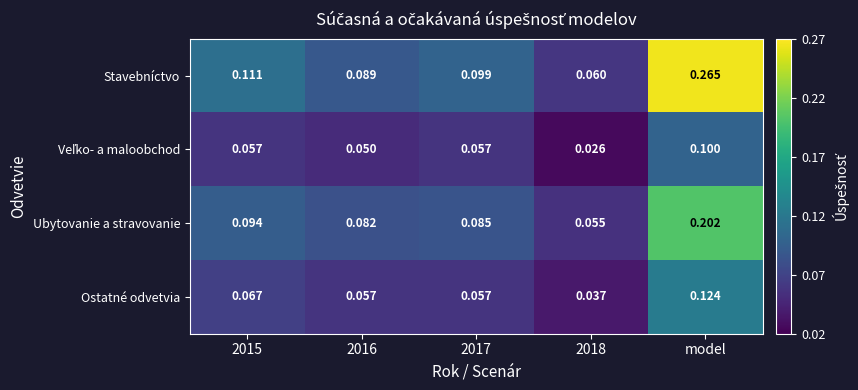

Which series has the widest spread of values?

Stavebníctvo